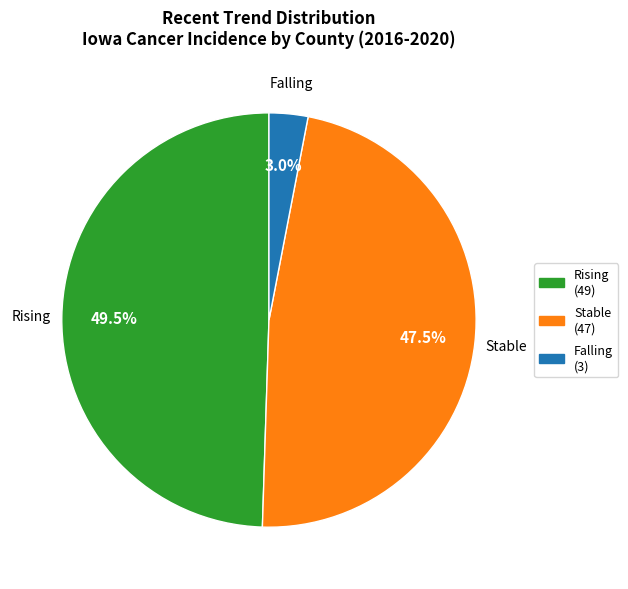

Rank the categories by value from lowest to highest.

Falling (3), Stable (47), Rising (49)